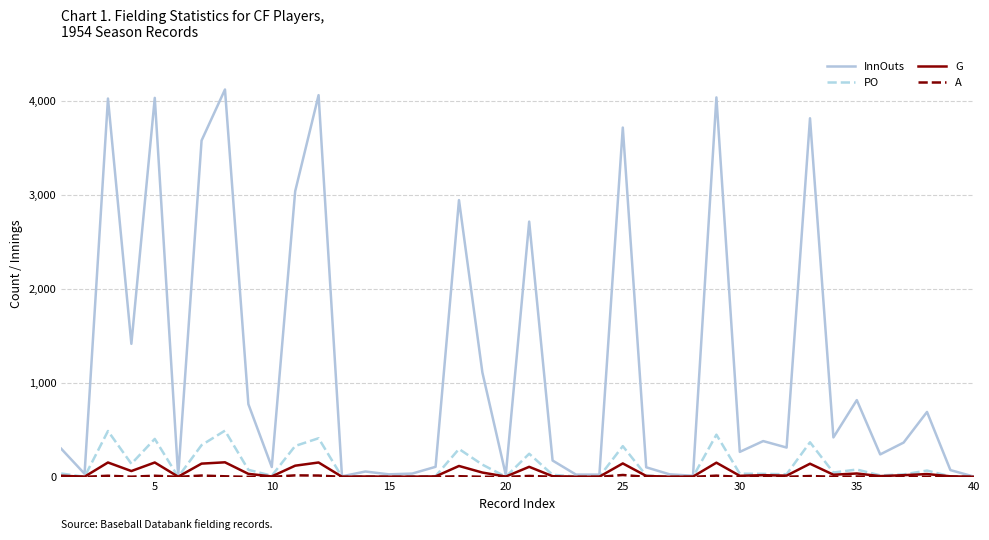

Which series has the largest total across all categories?

InnOuts